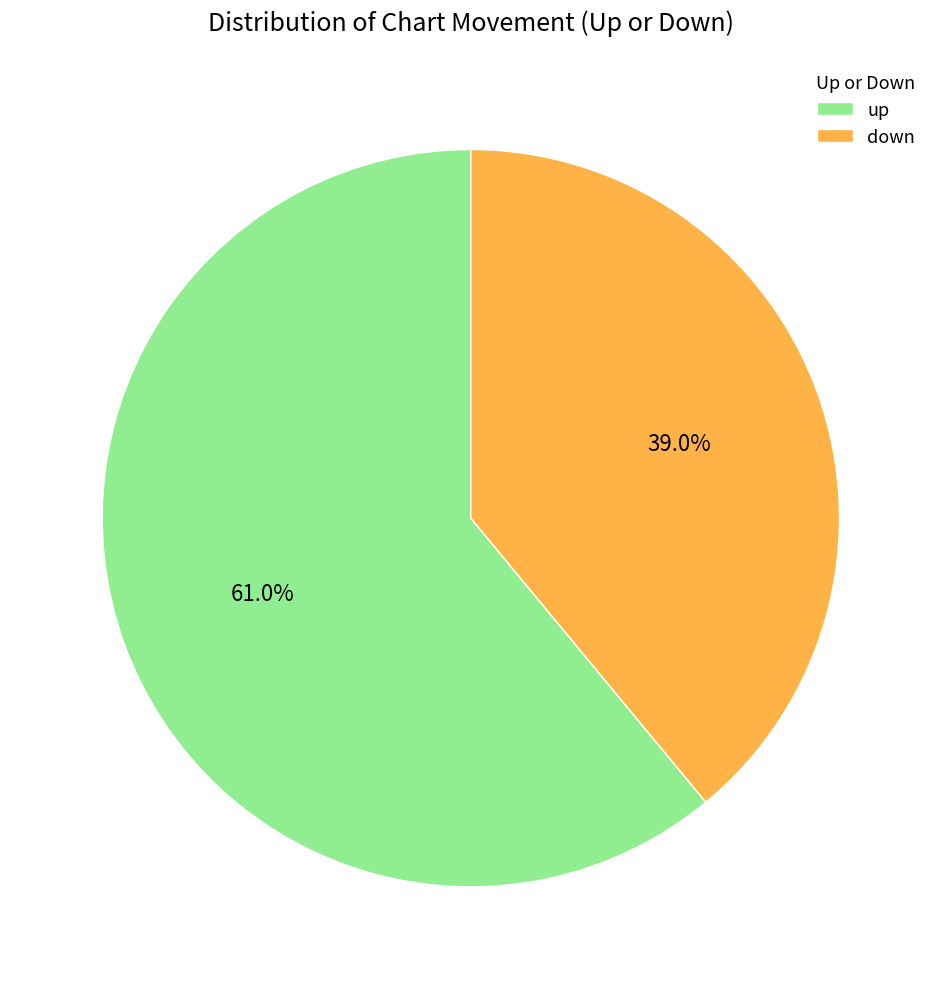

To the nearest percent, what portion does down represent?

39%